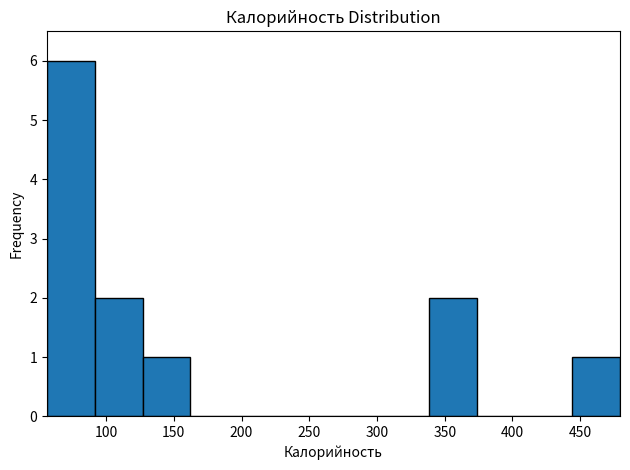

How tall is the bar that spans 90 to 125 on the x-axis? Neither the bar edges nor the heights are printed on the chart, so give them approximately, as read against the axes.

2